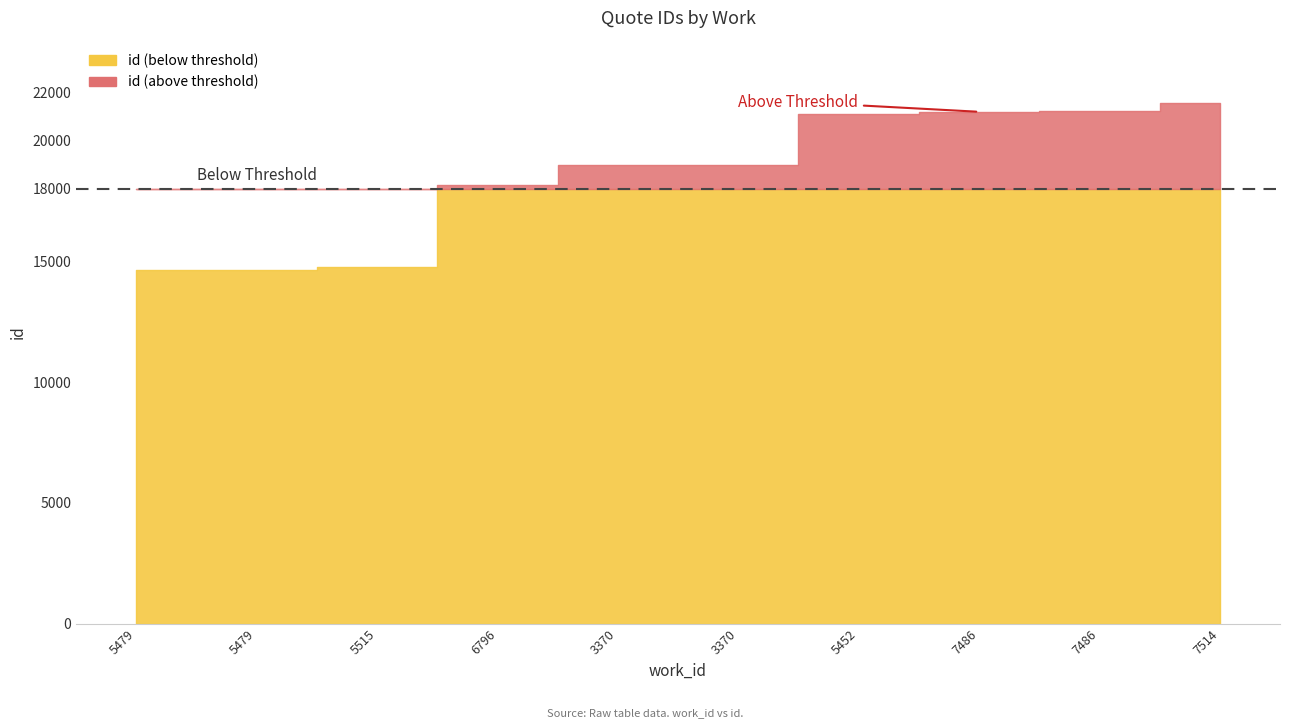

True or false: there are more than 2 points higher than both neighbors.

False